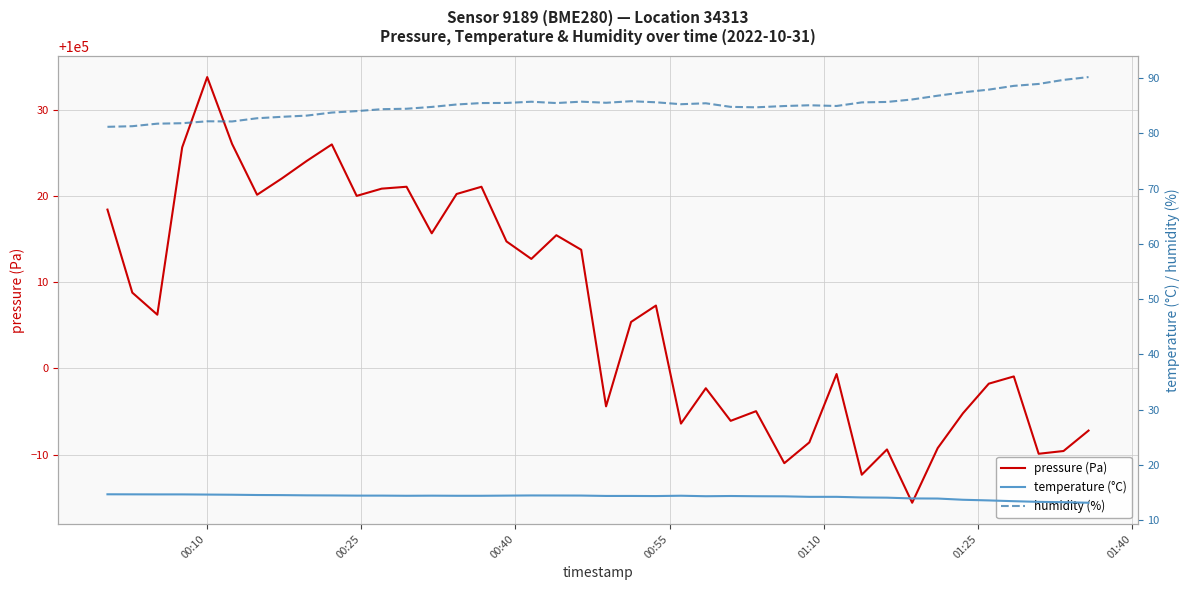

What is the minimum value for pressure (Pa)?

99984.4